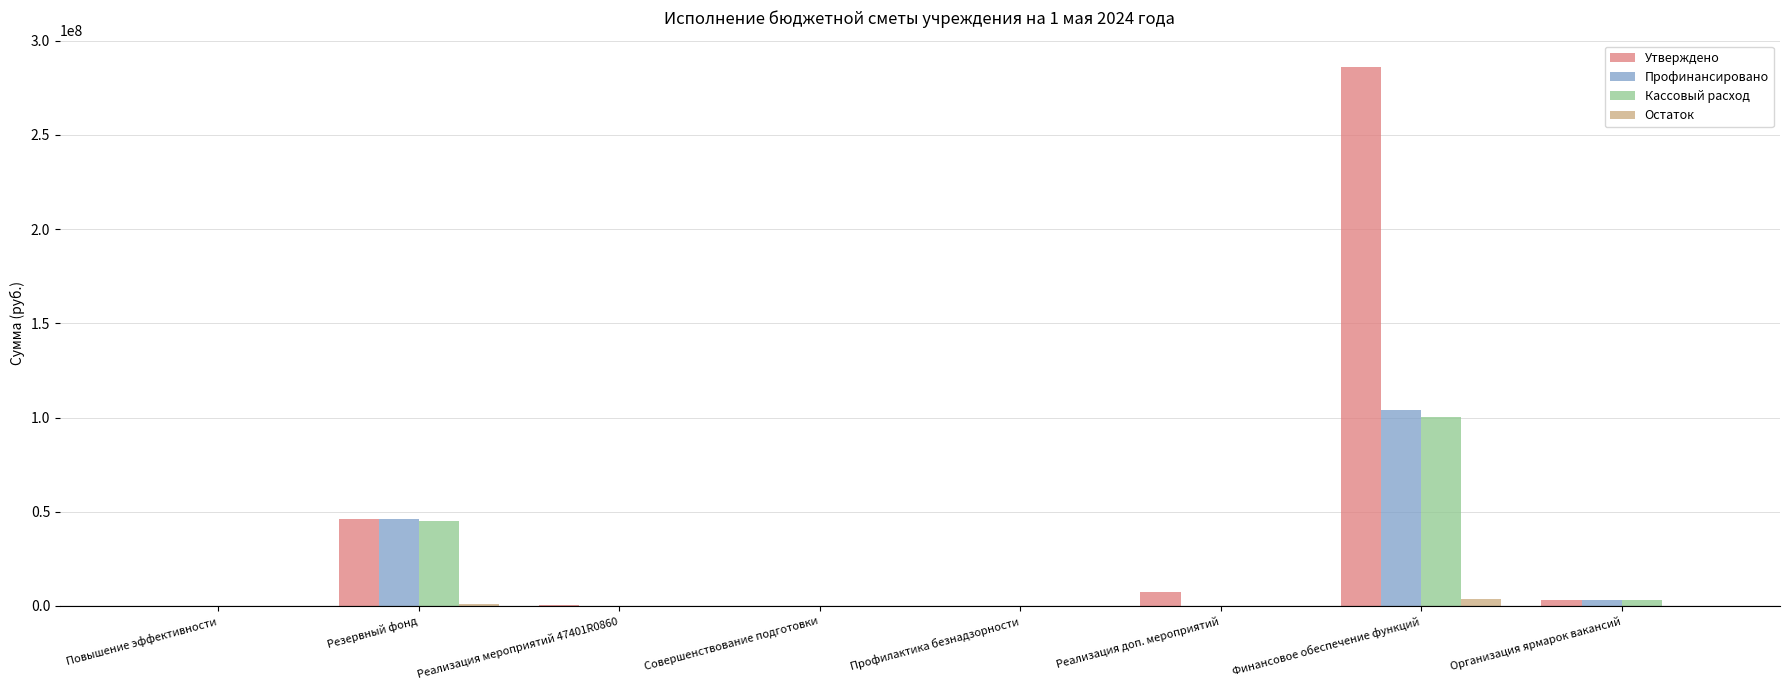

At which label is Кассовый расход closest to 50089844?

Резервный фонд